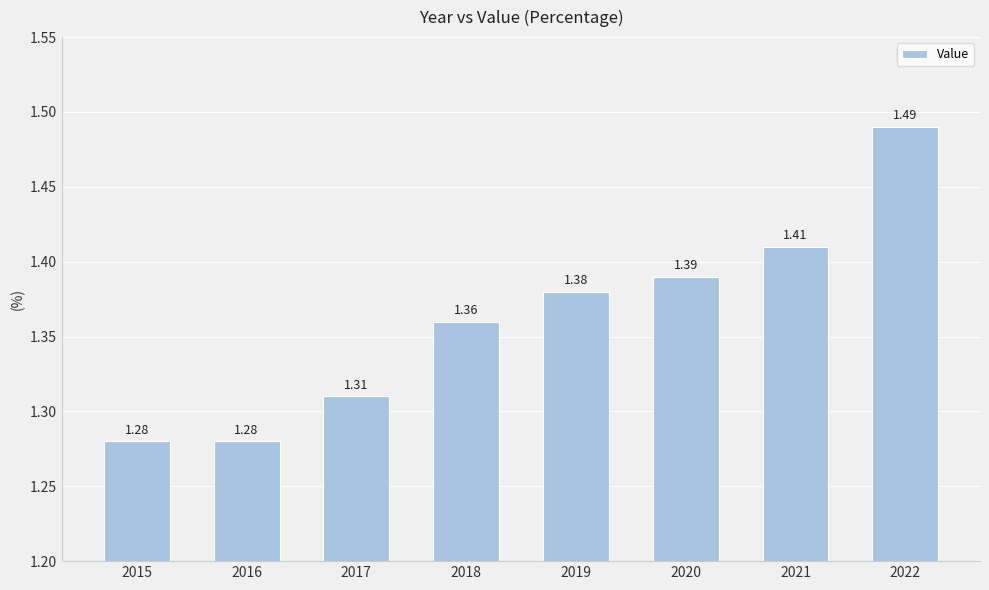

Approximately how many times larger is the value at 2015 compared to 2016?

1.0